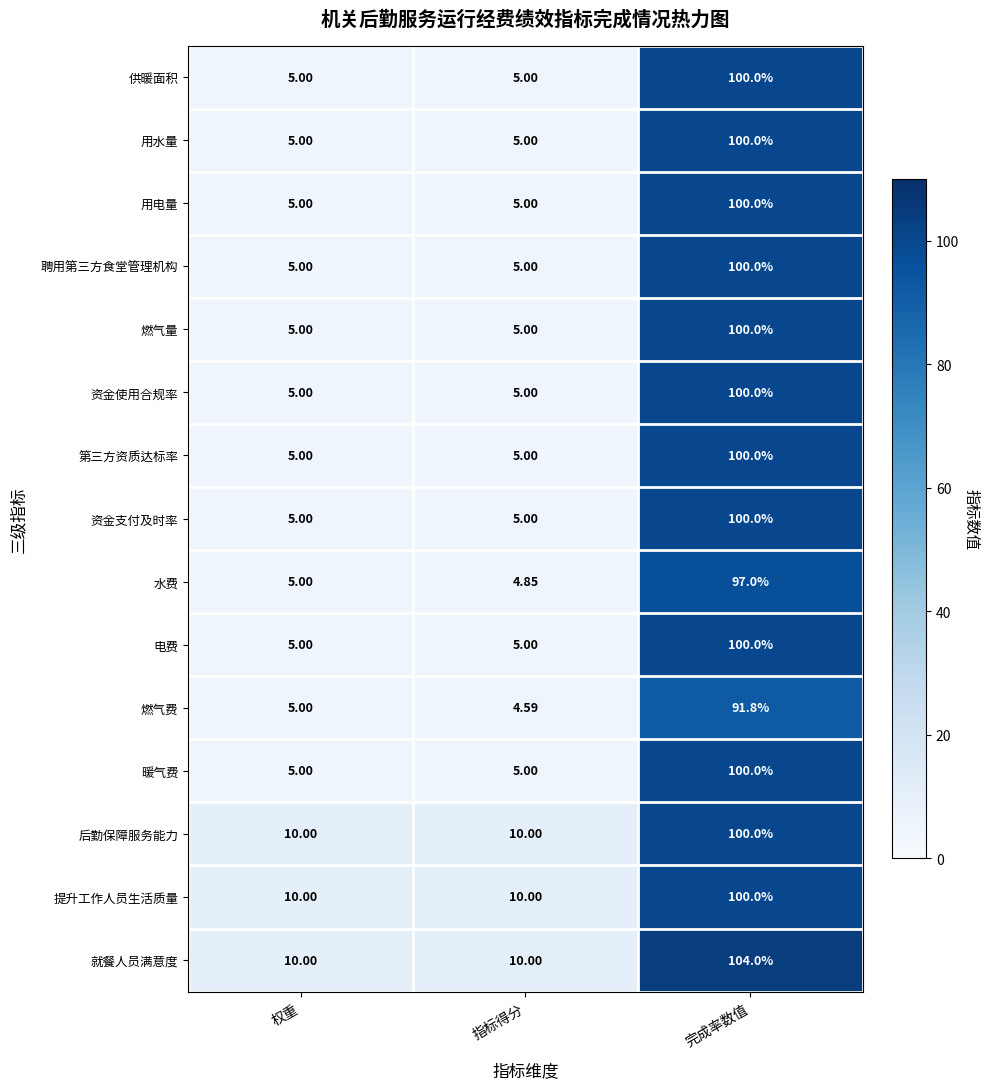

Is the value of 电费 at 完成率数值 greater than the value of 第三方资质达标率 at 权重?

Yes